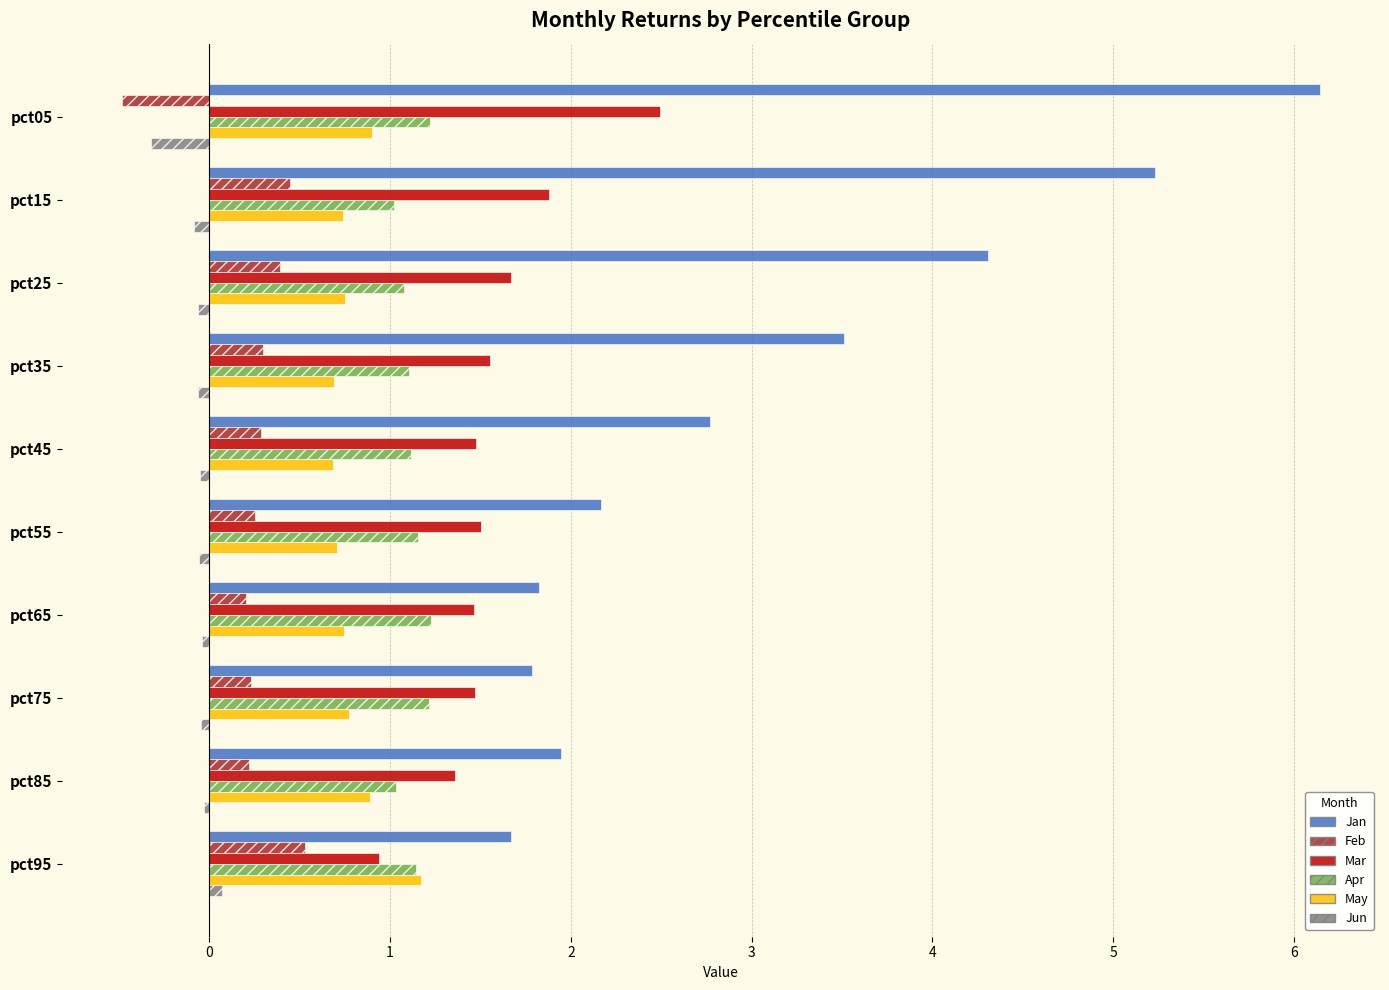

Is it true that Jan equals 8.7 at pct05?

False